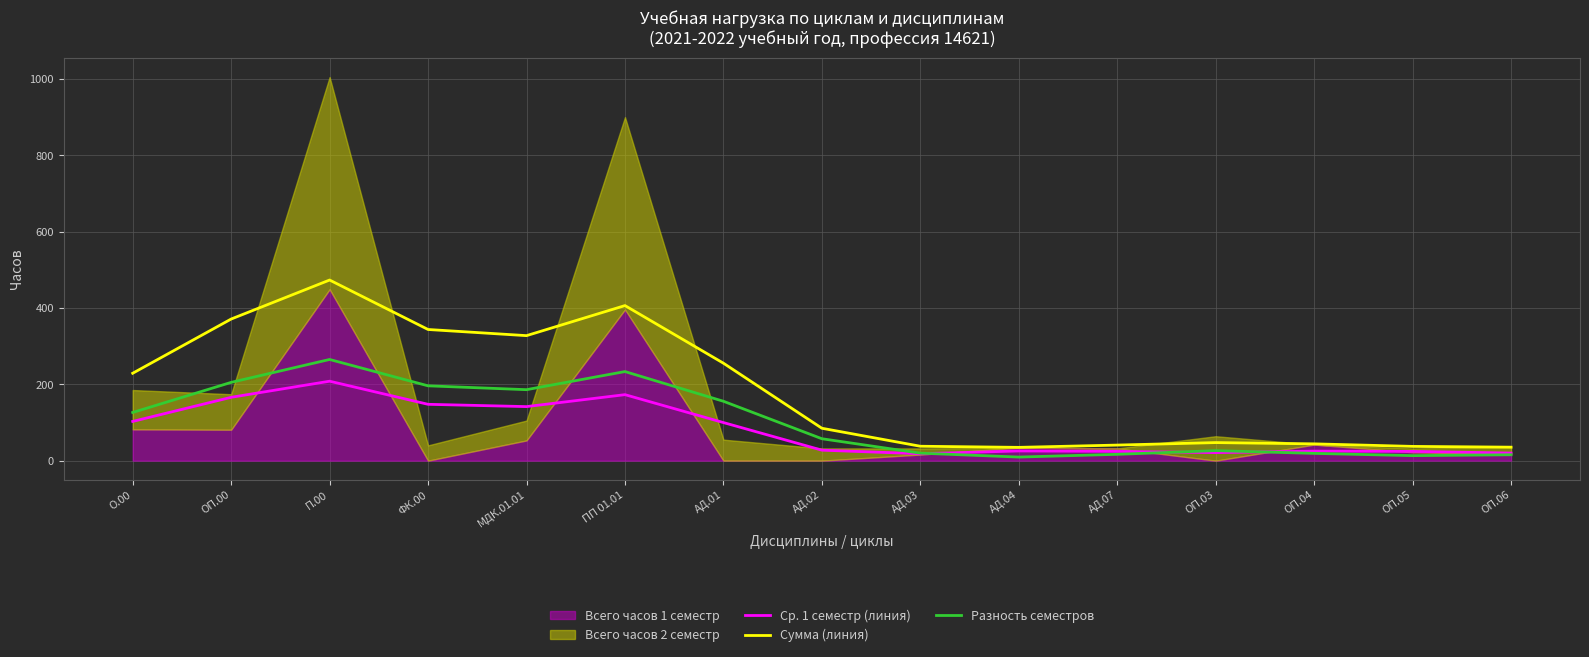

At which label does Ср. 1 семестр (линия) reach its peak?

П.00